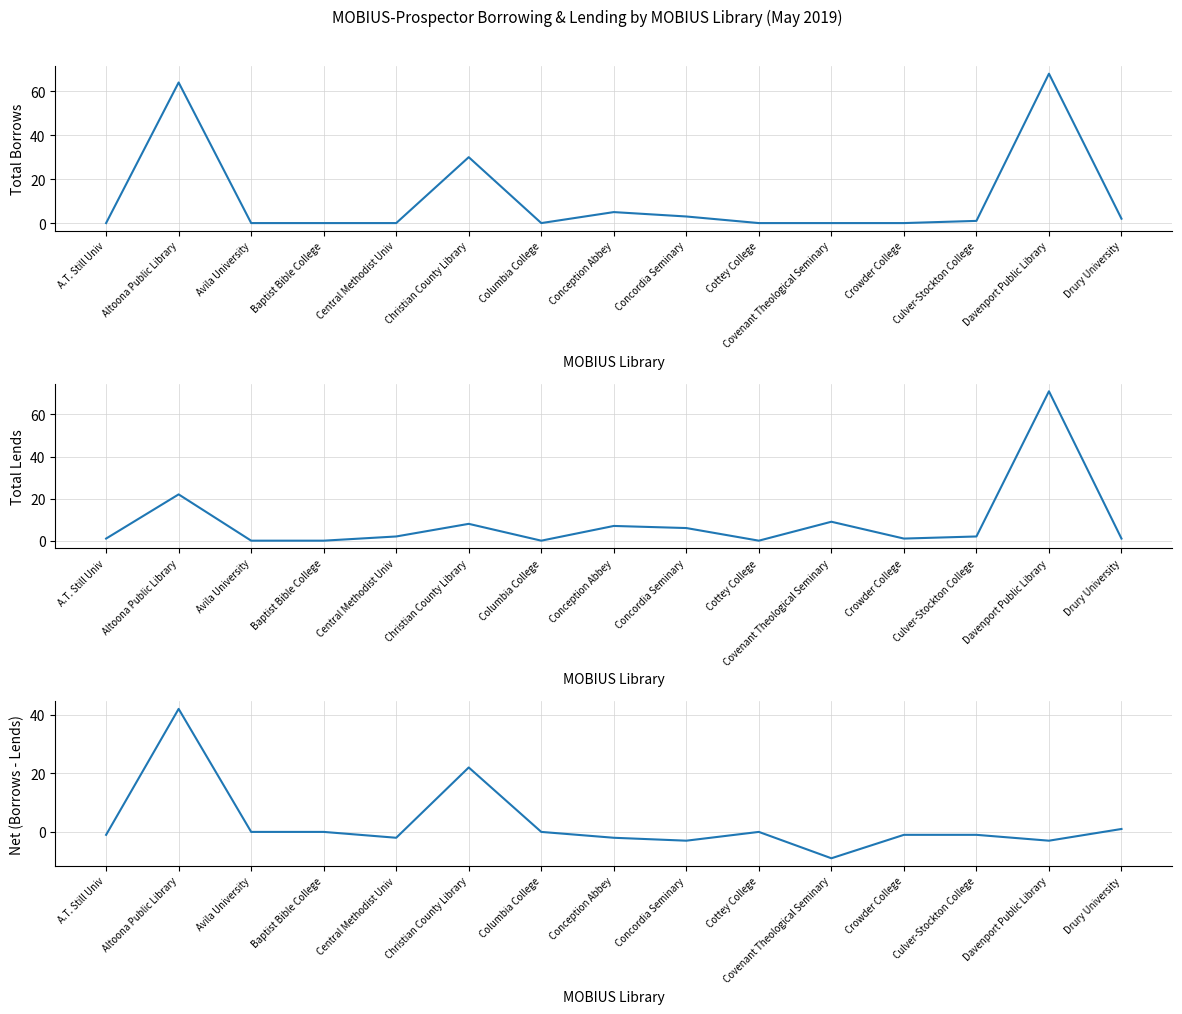

What is the maximum value for Net (Borrows - Lends)?

42